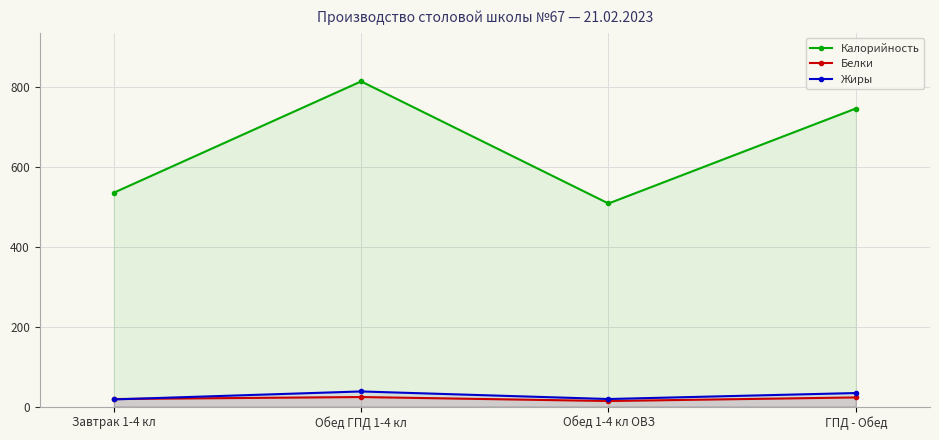

What are all the series names shown in the legend?

Калорийность, Белки, Жиры